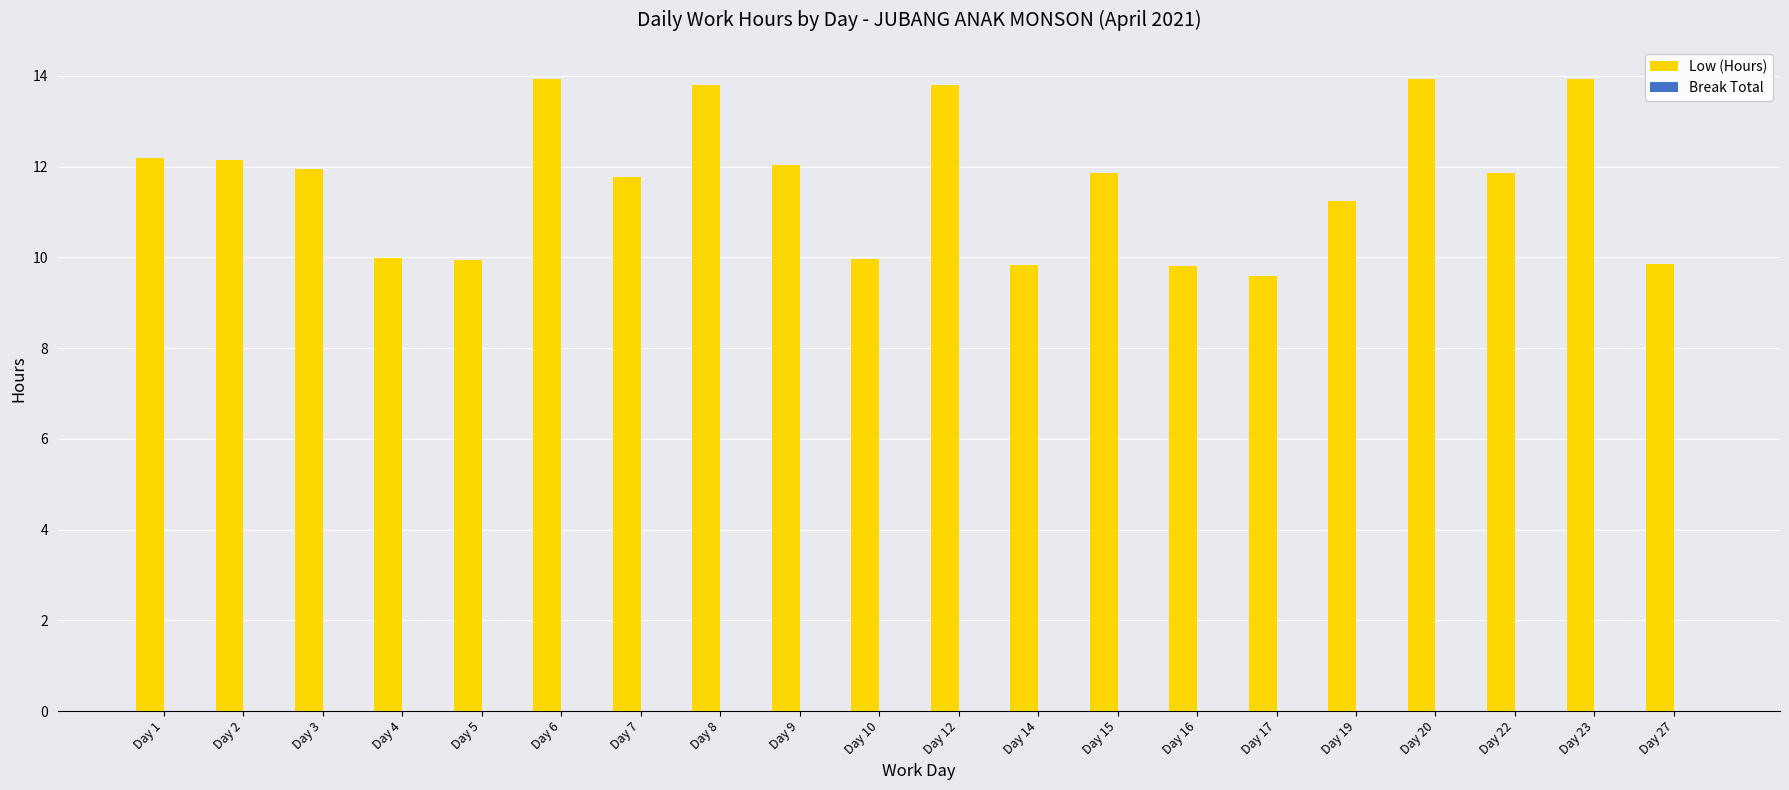

Are the bars grouped side by side (vs. stacked)?

No